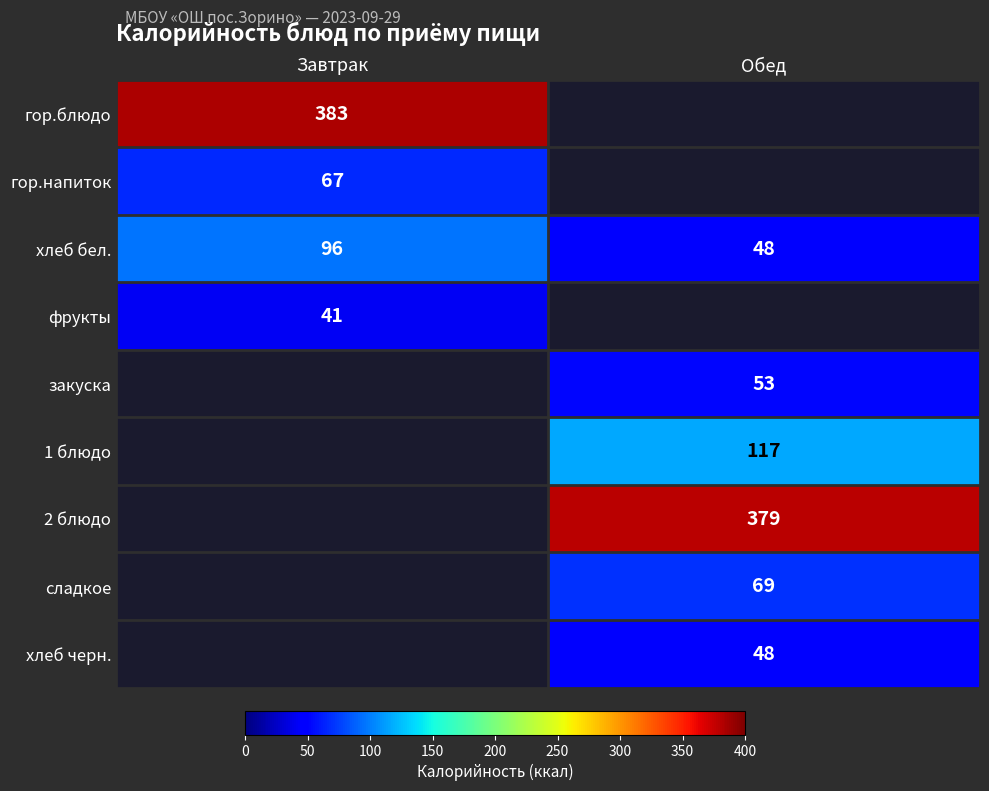

Which category has the highest value across all series?

Завтрак